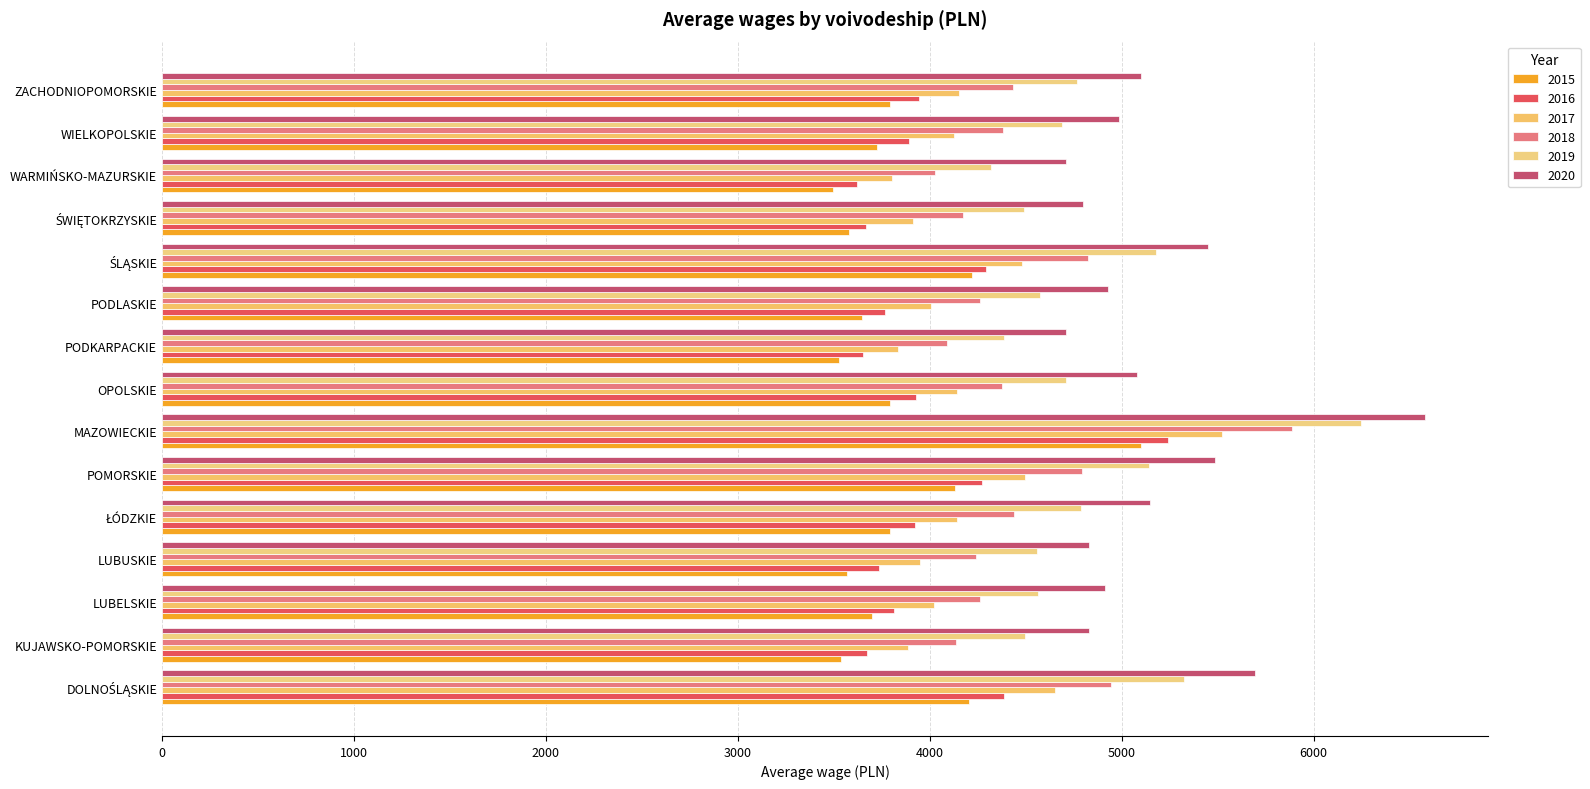

What is the approximate value of 2020 at KUJAWSKO-POMORSKIE?

4831.7